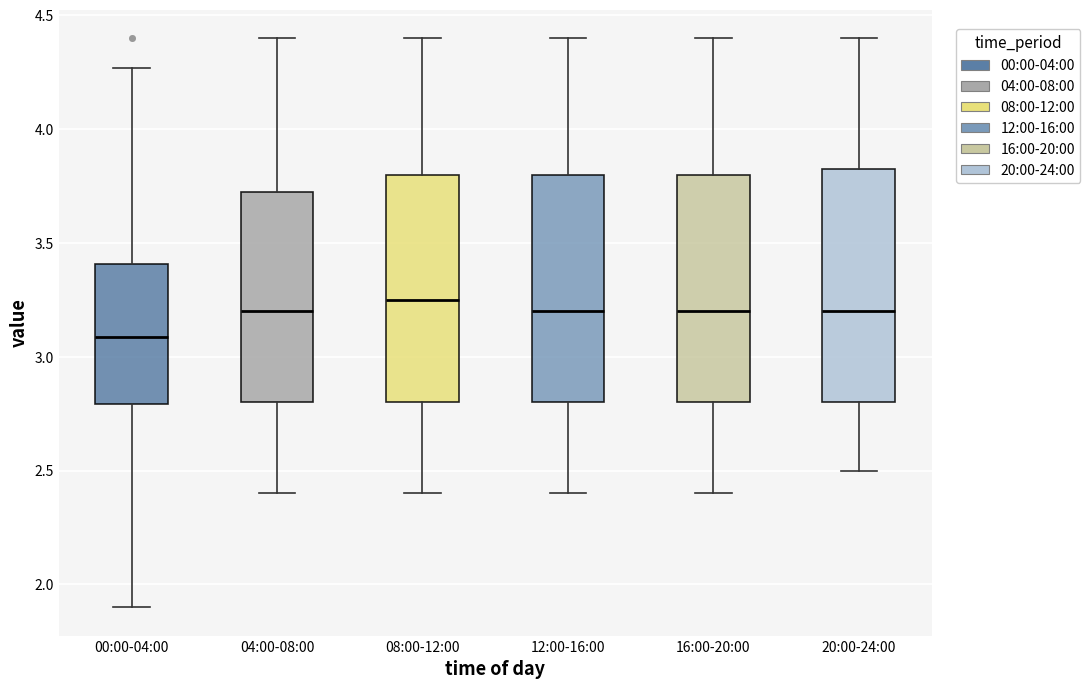

Where is the upper edge of the box for 20:00-24:00 on the y-axis? The values are not printed on the chart, so give them approximately, as read against the axis.

3.85